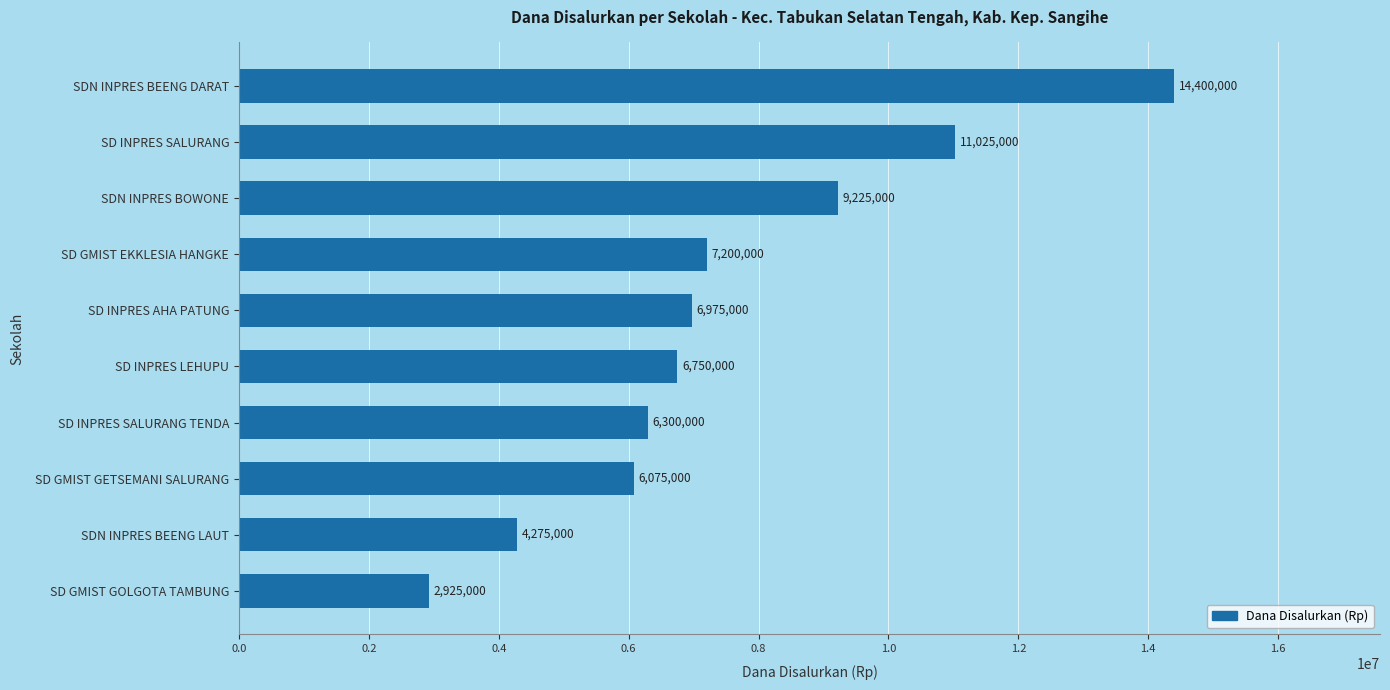

What is the label of the 5th bar from the top?

SD INPRES AHA PATUNG